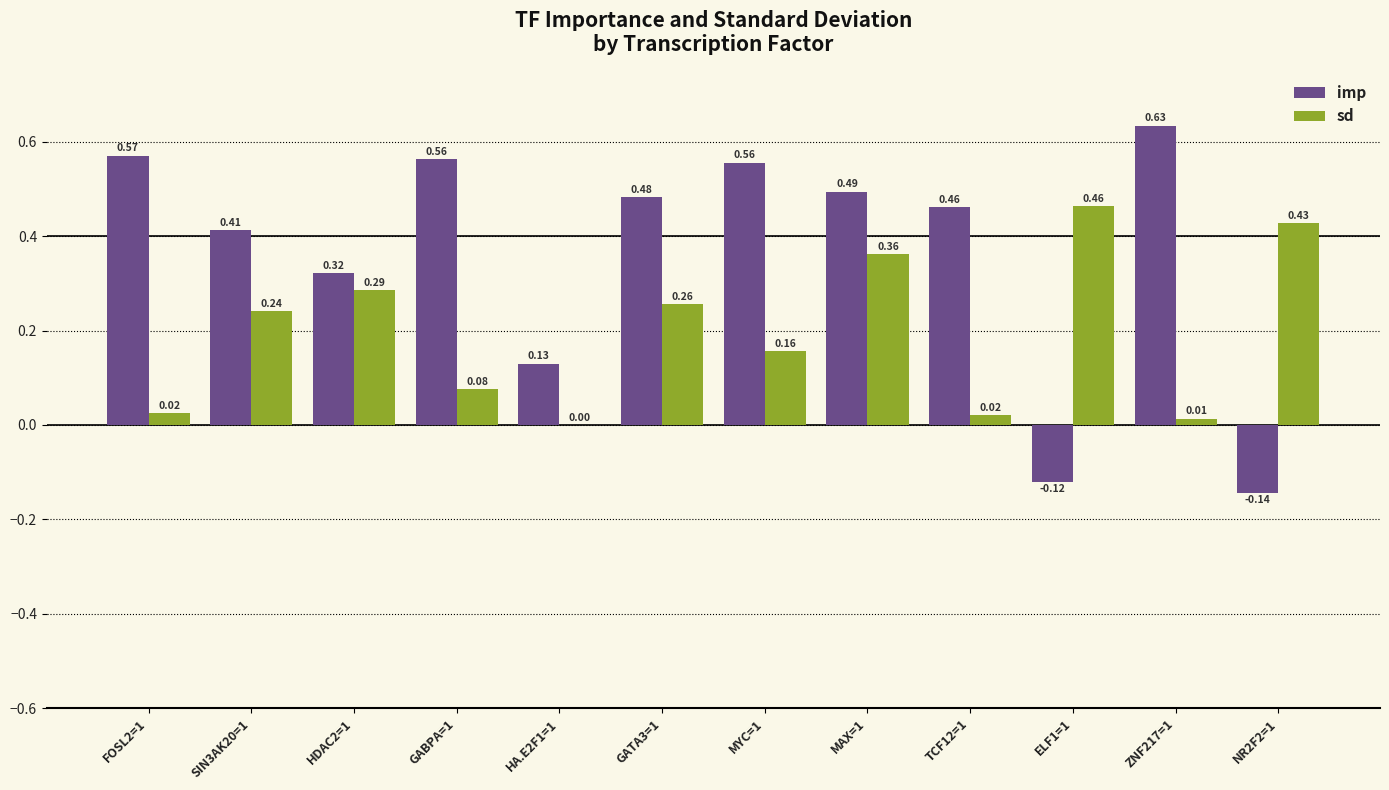

What is the sum of all sd values?

2.3